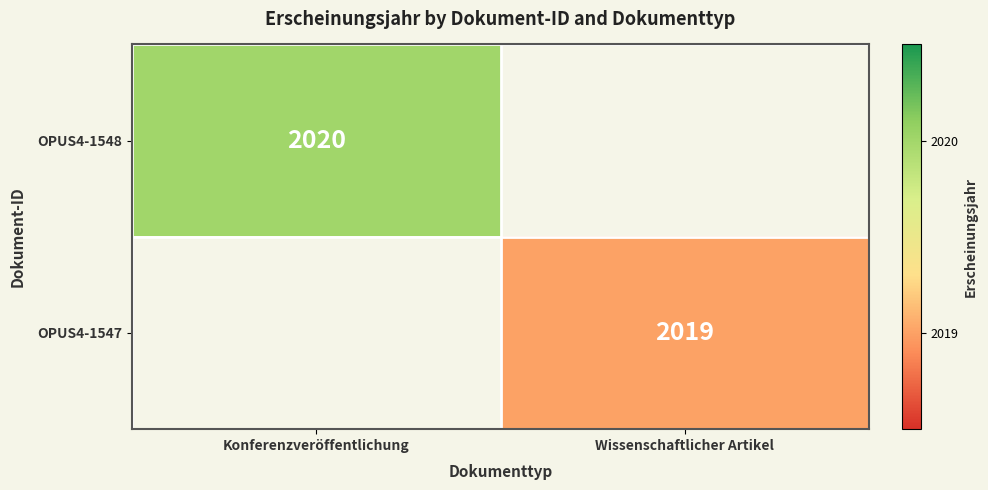

Is it true that OPUS4-1547 equals 693 at Wissenschaftlicher Artikel?

False